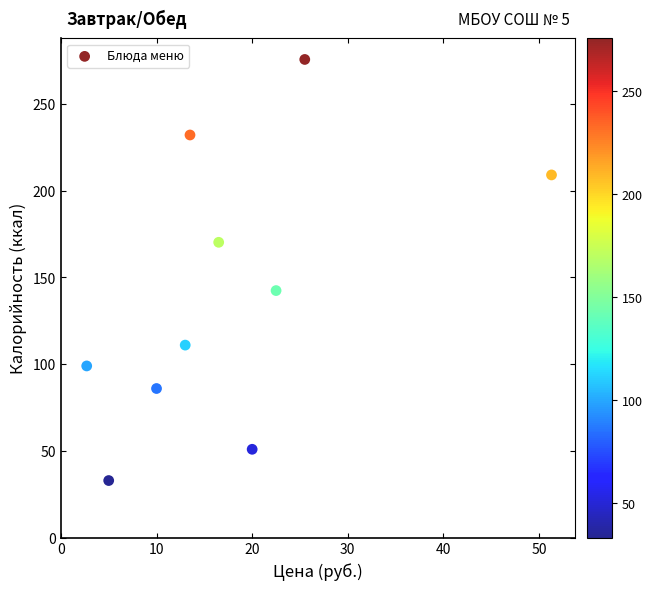

What Y value in the scatter plot is closest to 154?

142.4